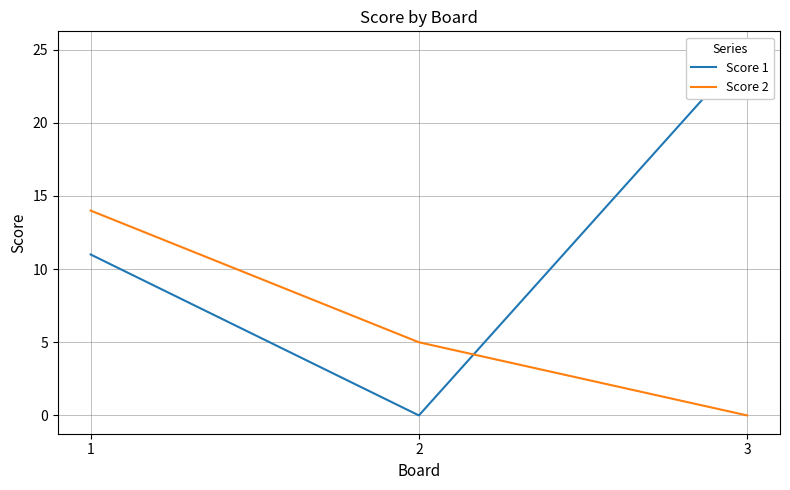

What is the value of the Score 2 point at the 1st from the left?

14